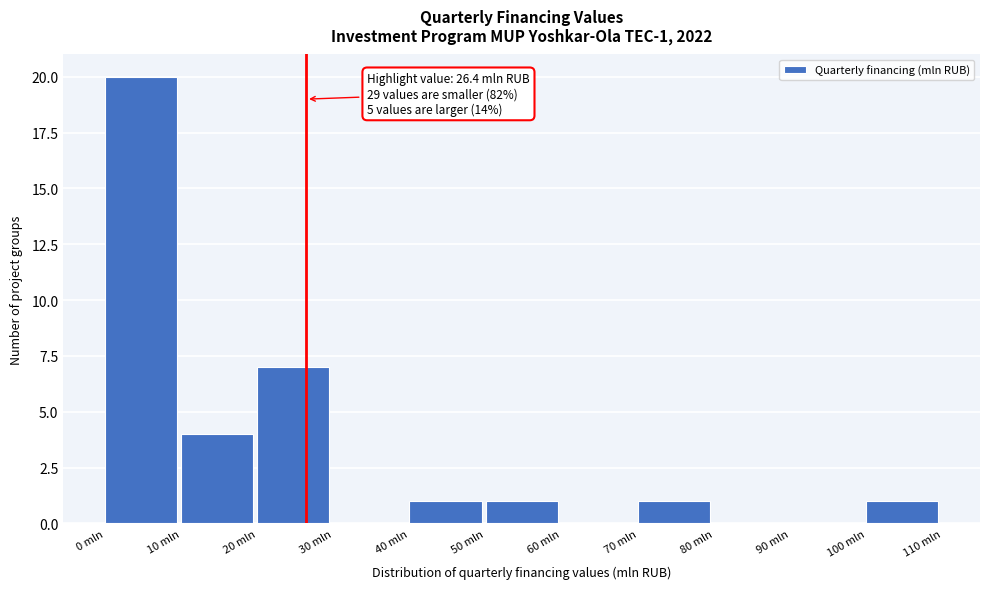

Over which range of the x-axis is the bar tallest?

0 to 10